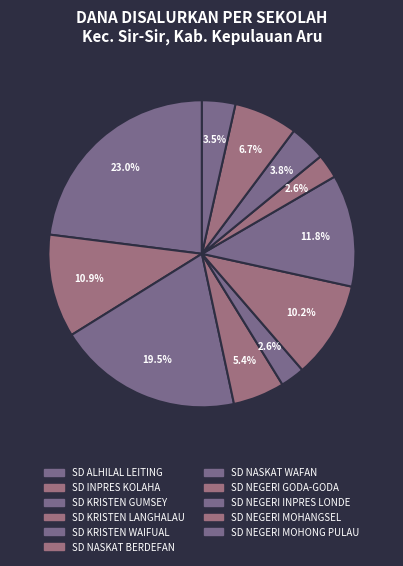

How many segments does this pie chart have?

11